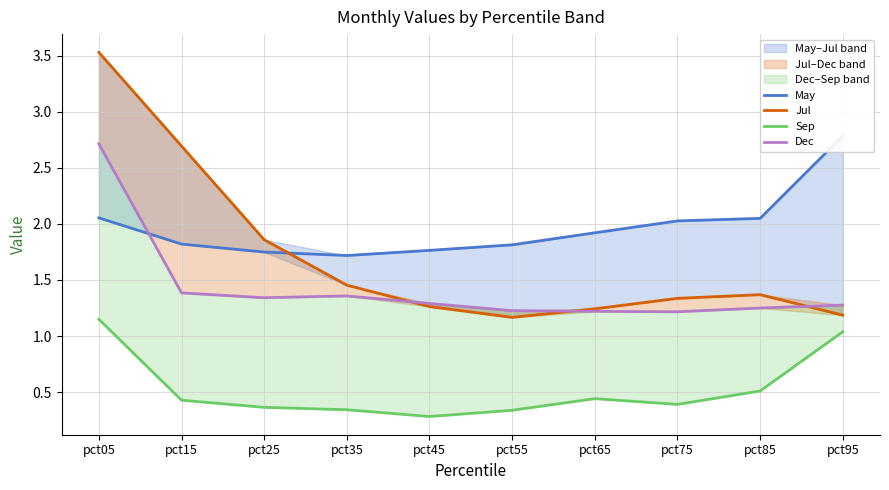

At which category does Jul reach its first local peak?

pct85